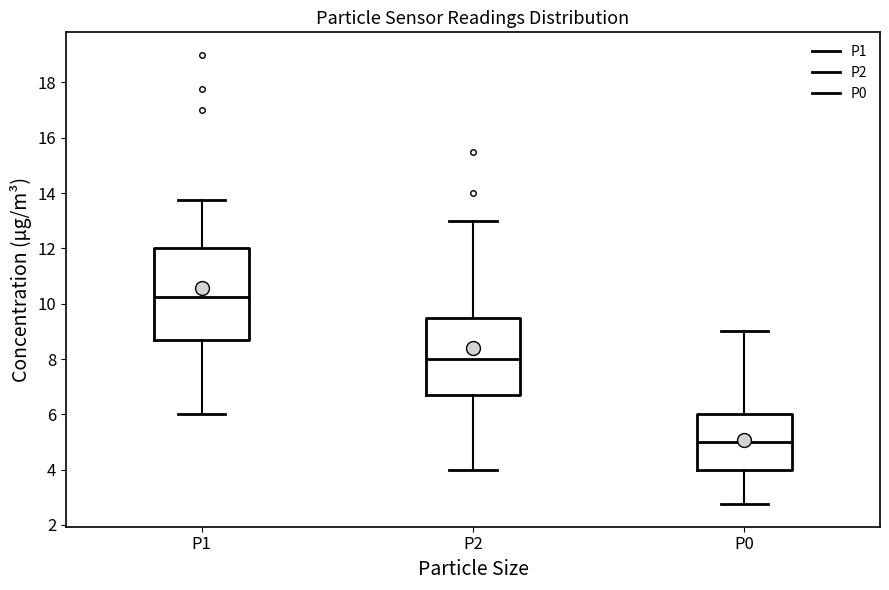

Which box is the tallest, from its lower edge to its upper edge?

P1